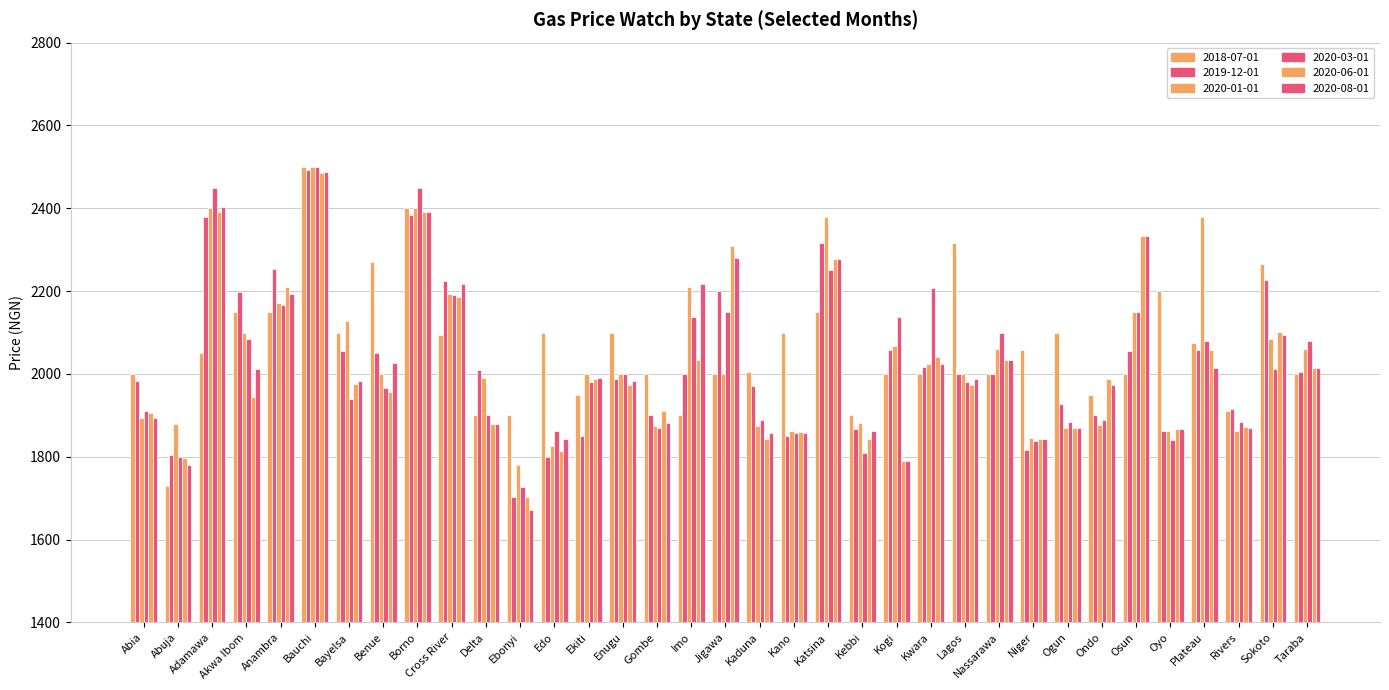

How many data points in 2020-03-01 are less than 1981?

17